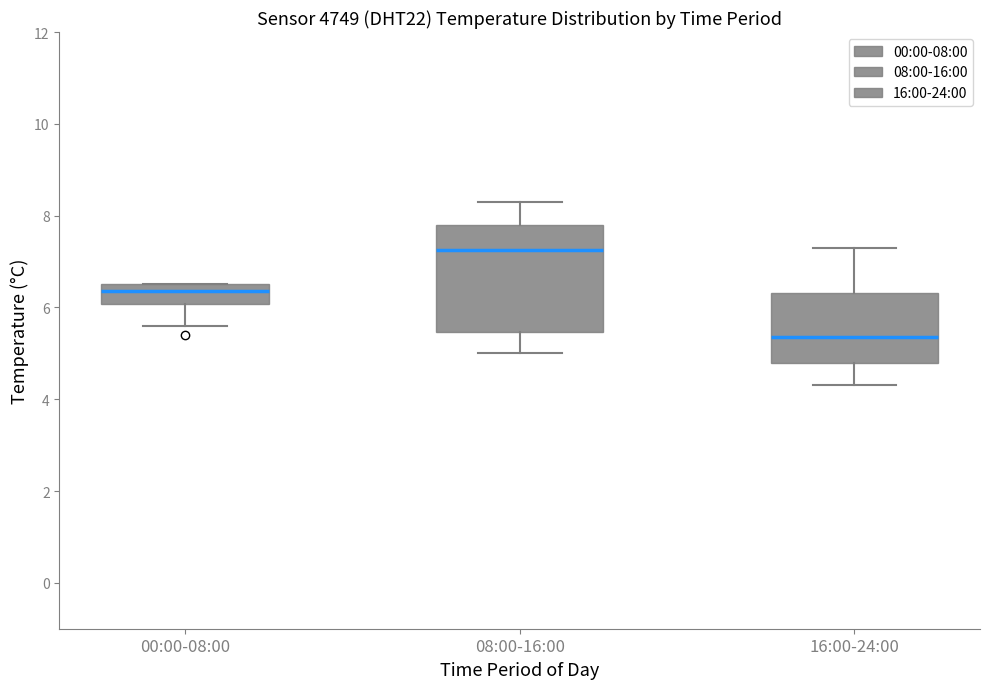

Comparing the boxes themselves (not the whiskers), which one is the tallest?

08:00-16:00